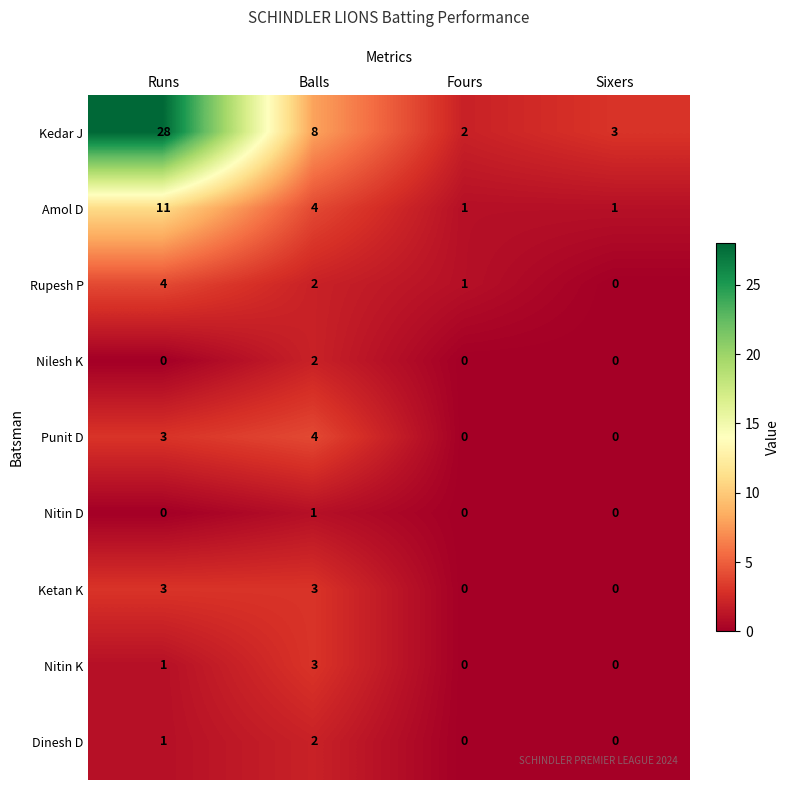

What is the highest value of the Amol D series?

11